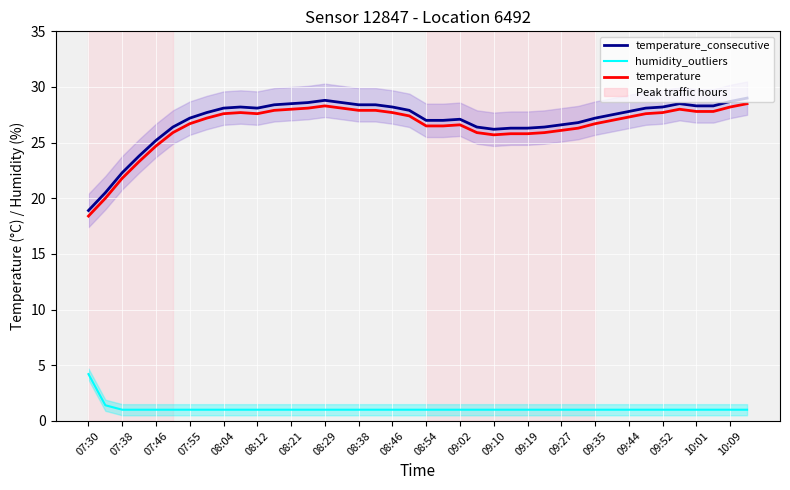

What is the highest value of the humidity_outliers series?

4.2